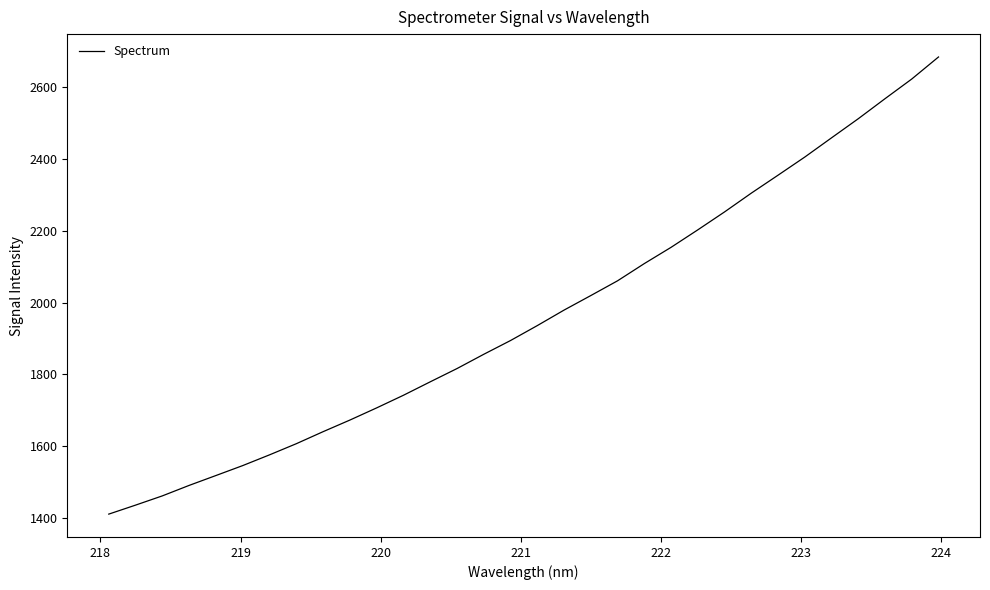

What is the minimum value shown in the chart?

1410.7